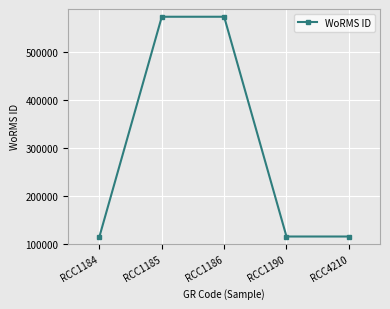

What is the ratio of the value at RCC4210 to the value at RCC1190?

1.0